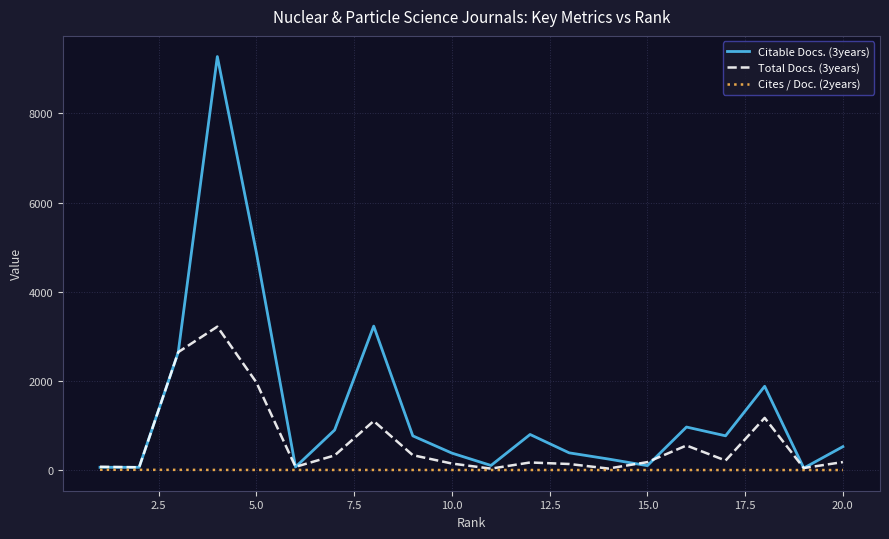

What is the greatest value displayed?

9277.0